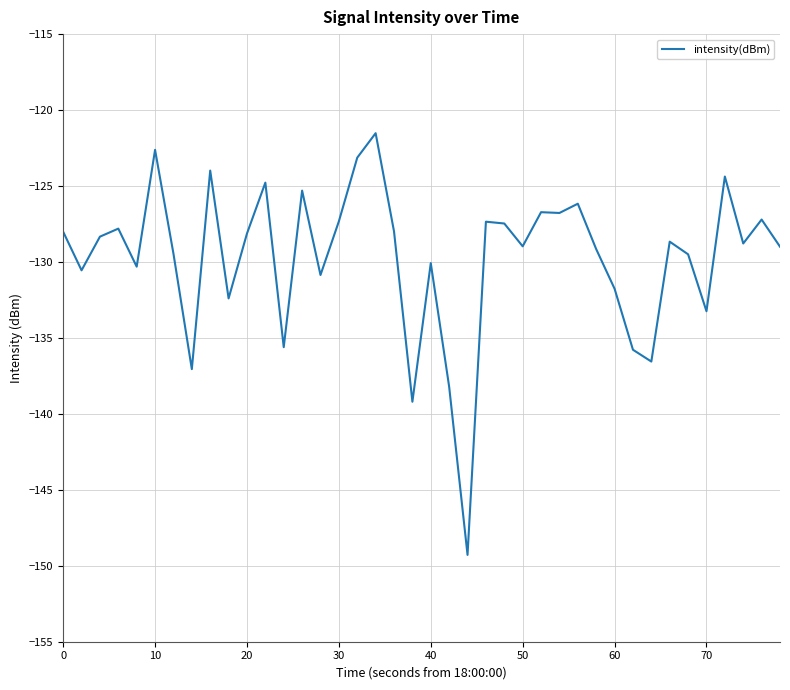

What is the minimum value shown in the chart?

-149.3